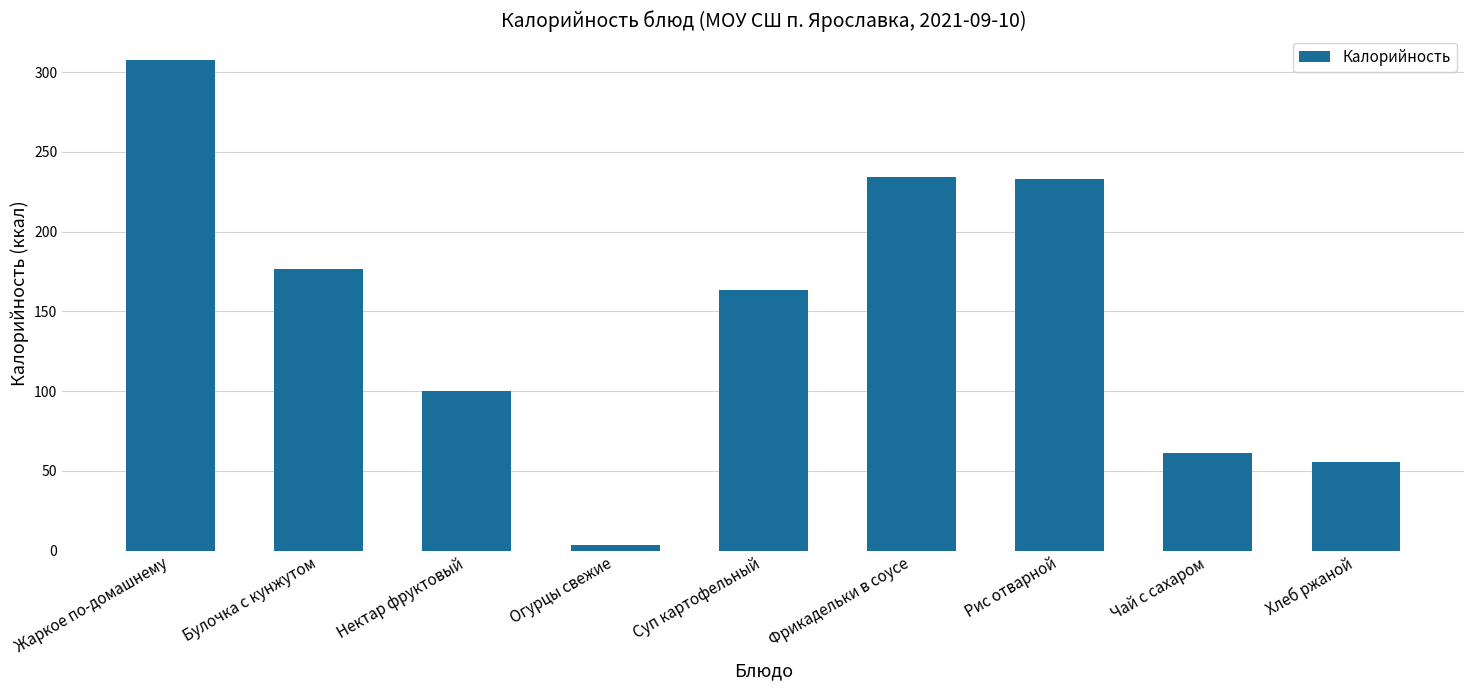

Count the number of data series in this chart.

1